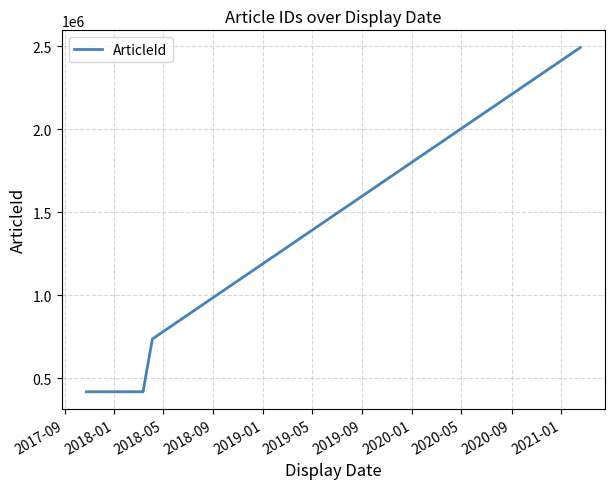

How many values are below 418642?

2